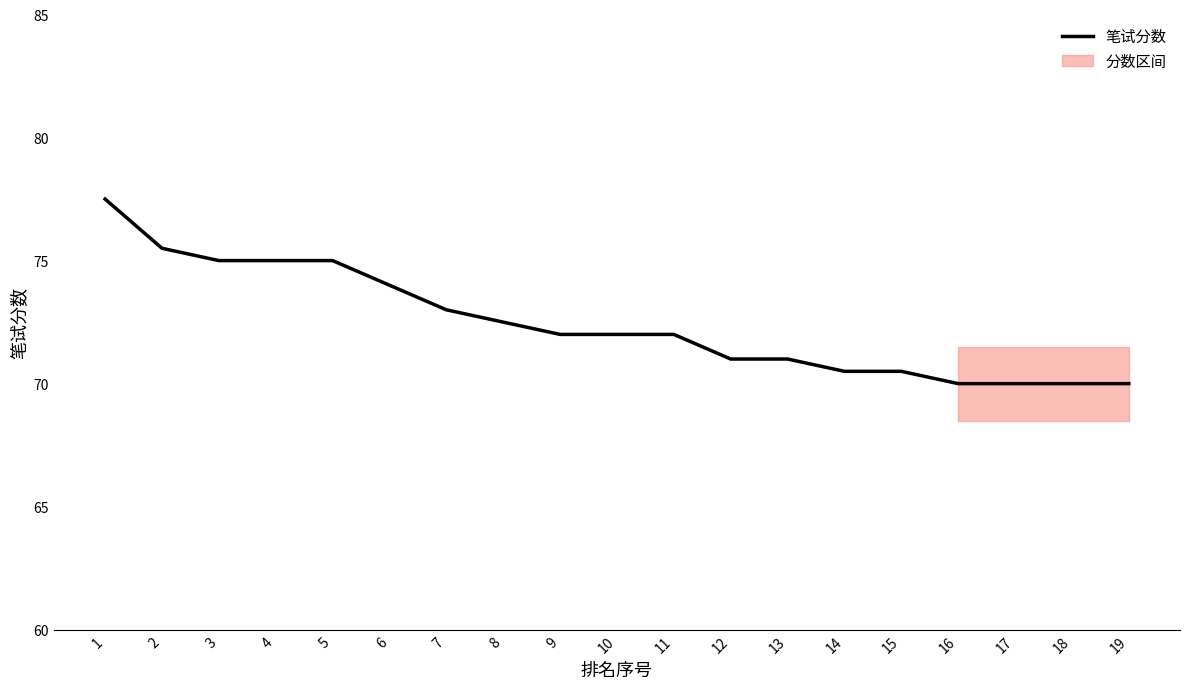

Is this an area chart (filled region under the line)?

No